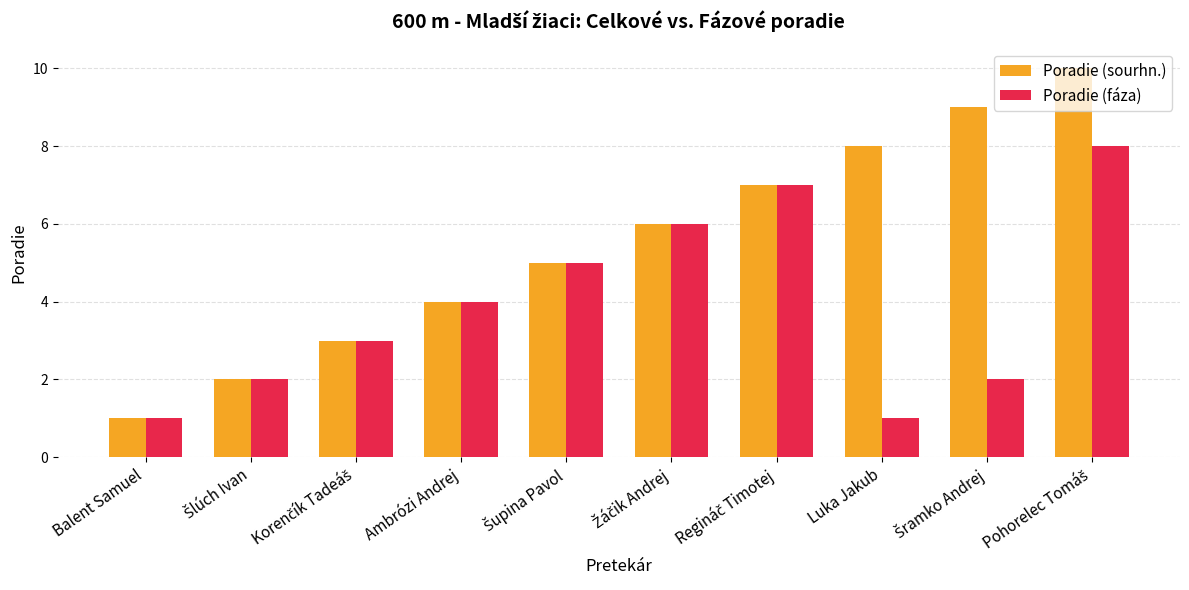

Reading right to left, extract all data points from this chart.

Poradie (sourhn.): 10	9	8	7	6	5	4	3	2	1
Poradie (fáza): 8	2	1	7	6	5	4	3	2	1